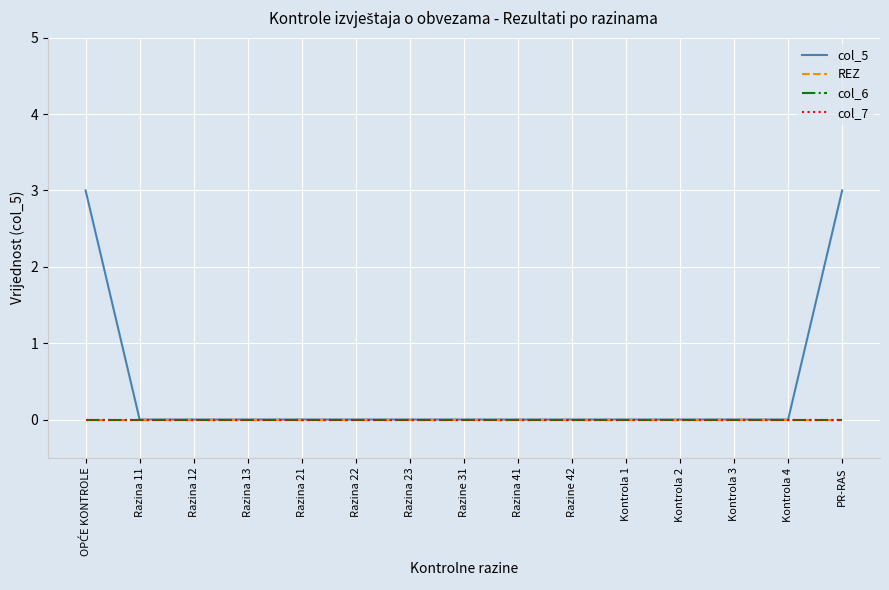

Does the chart display data point markers on the line(s)?

No